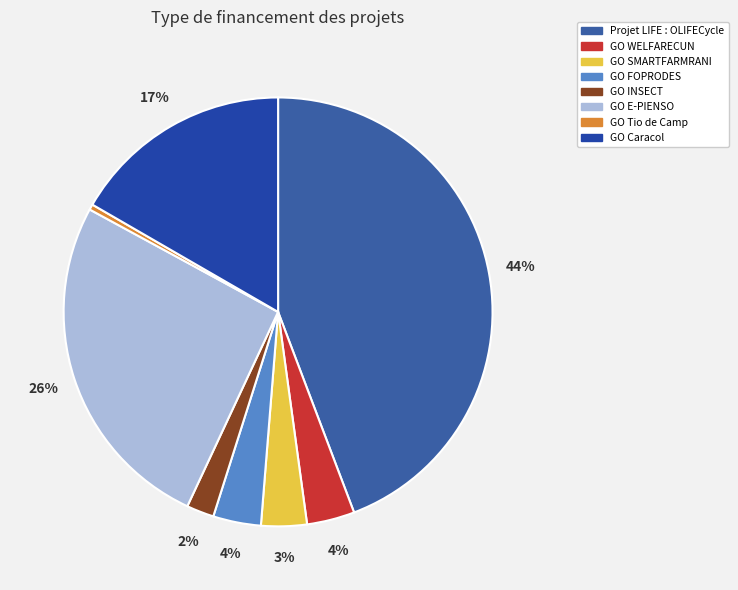

How many slices are in this pie chart?

8